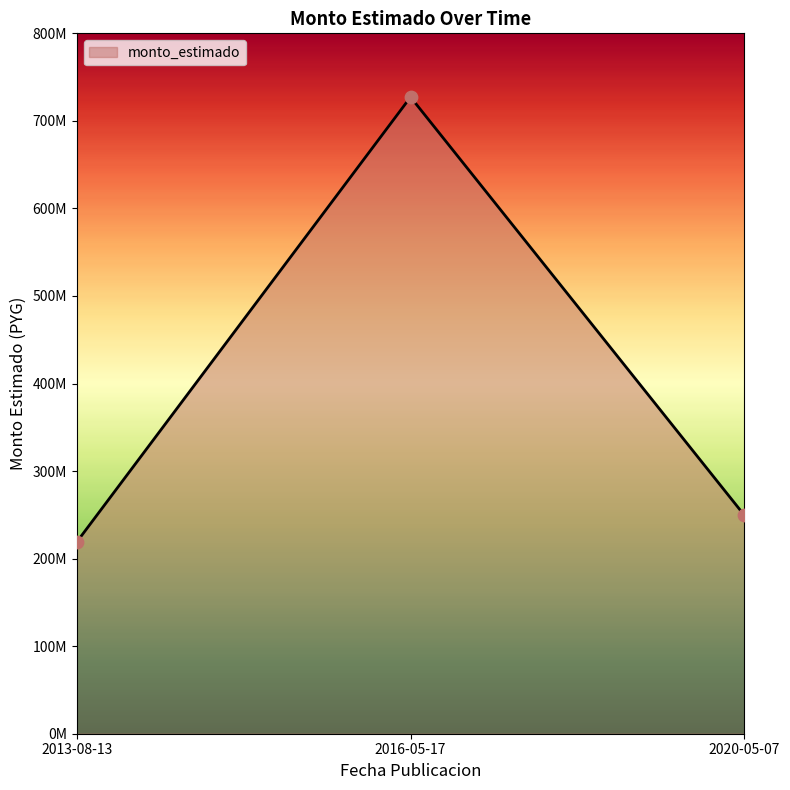

Approximately how many times larger is the value at 2020-05-07 compared to 2016-05-17?

0.3